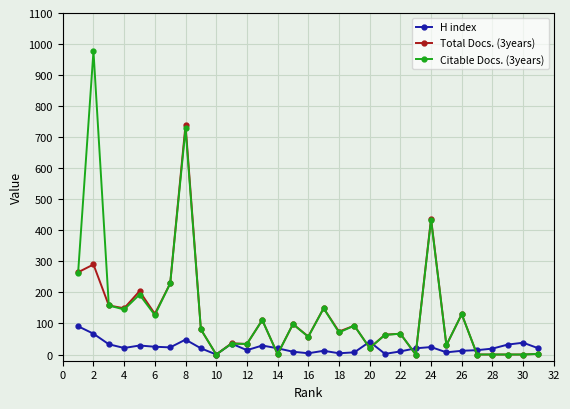

Rank the series by their maximum value, from lowest to highest.

H index, Total Docs. (3years), Citable Docs. (3years)